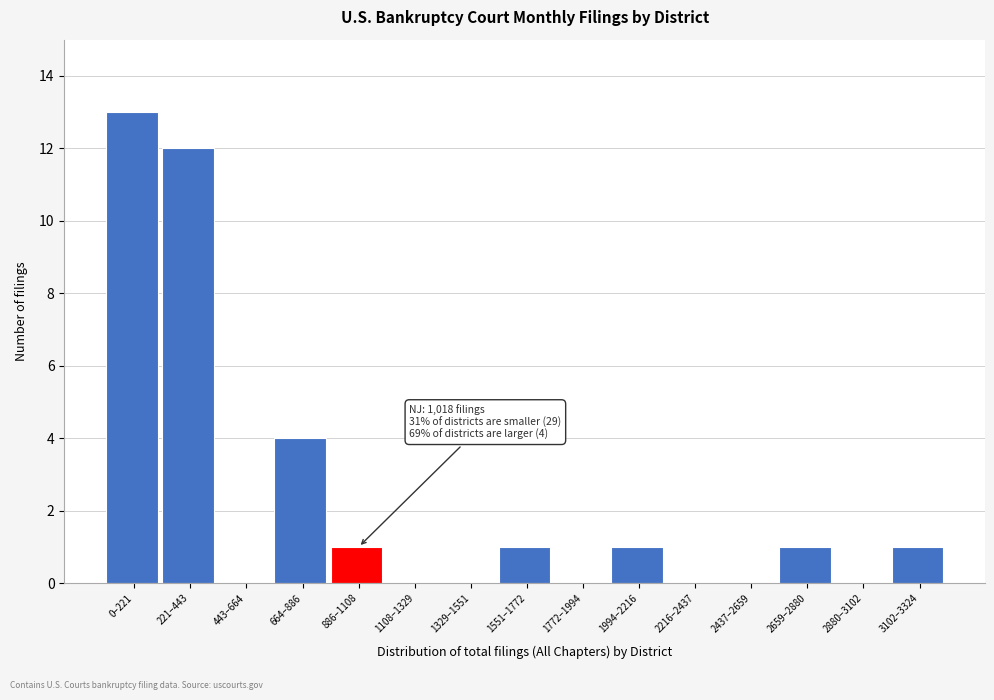

Reading left to right, transcribe all the data shown in this chart.

0–221=13	221–443=12	443–664=0	664–886=4	886–1108=1	1108–1329=0	1329–1551=0	1551–1772=1	1772–1994=0	1994–2216=1	2216–2437=0	2437–2659=0	2659–2880=1	2880–3102=0	3102–3324=1